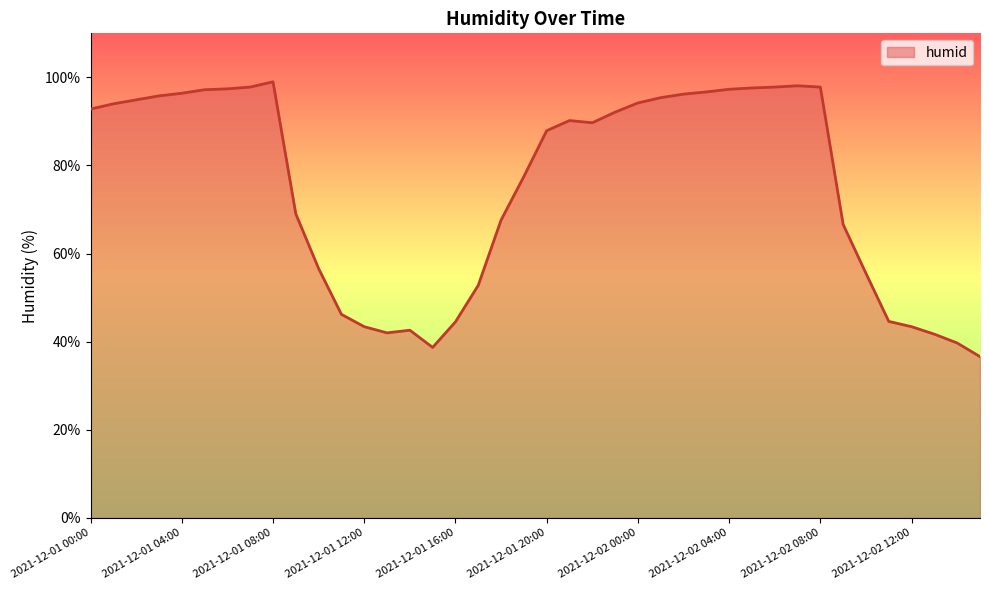

What is the smallest value displayed?

36.6